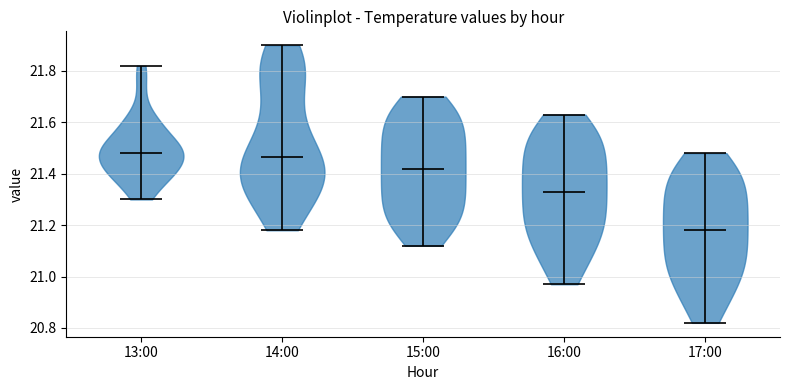

What is the lowest point the violin for 13:00 reaches on the y-axis? The values are not printed on the chart, so give them approximately, as read against the axis.

21.30